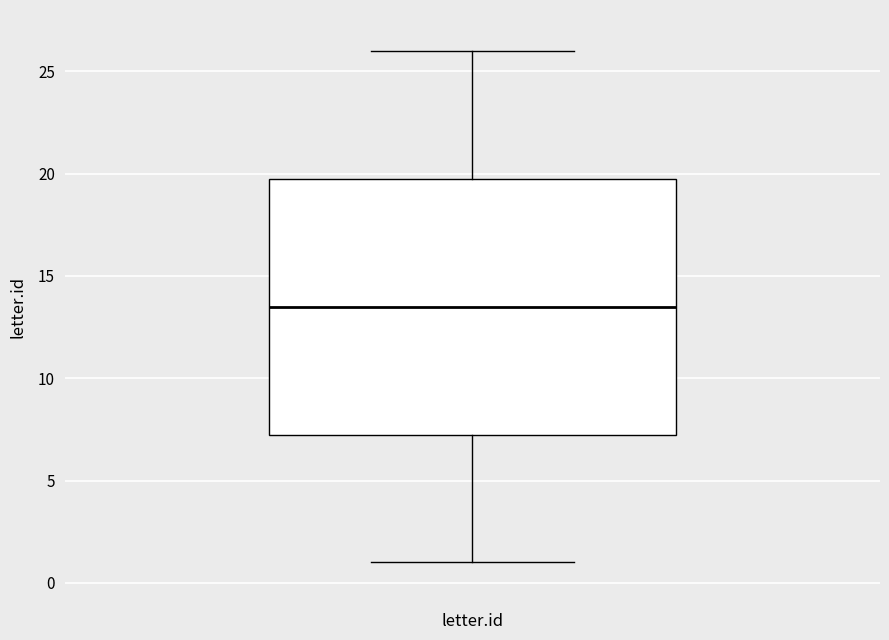

Where is the upper edge of the box for letter.id on the y-axis? The values are not printed on the chart, so give them approximately, as read against the axis.

20.0